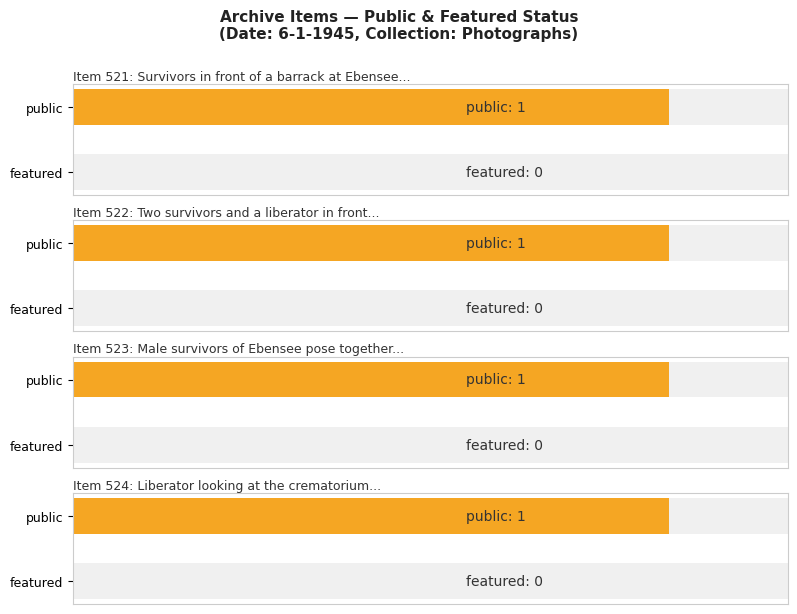

What is the difference between the highest and lowest values at 6 - 1 - 1945?

1